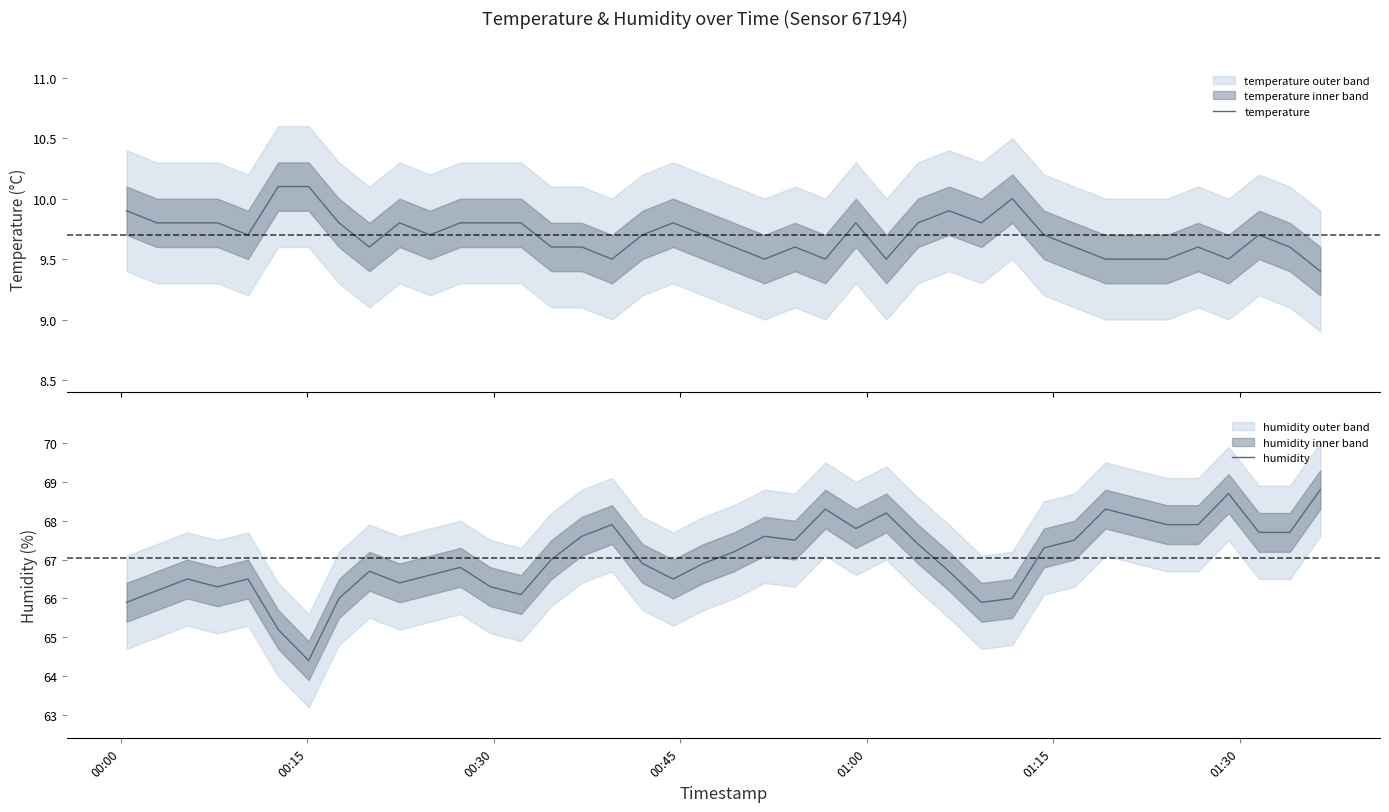

True or false: temperature and humidity intersect in this chart.

False